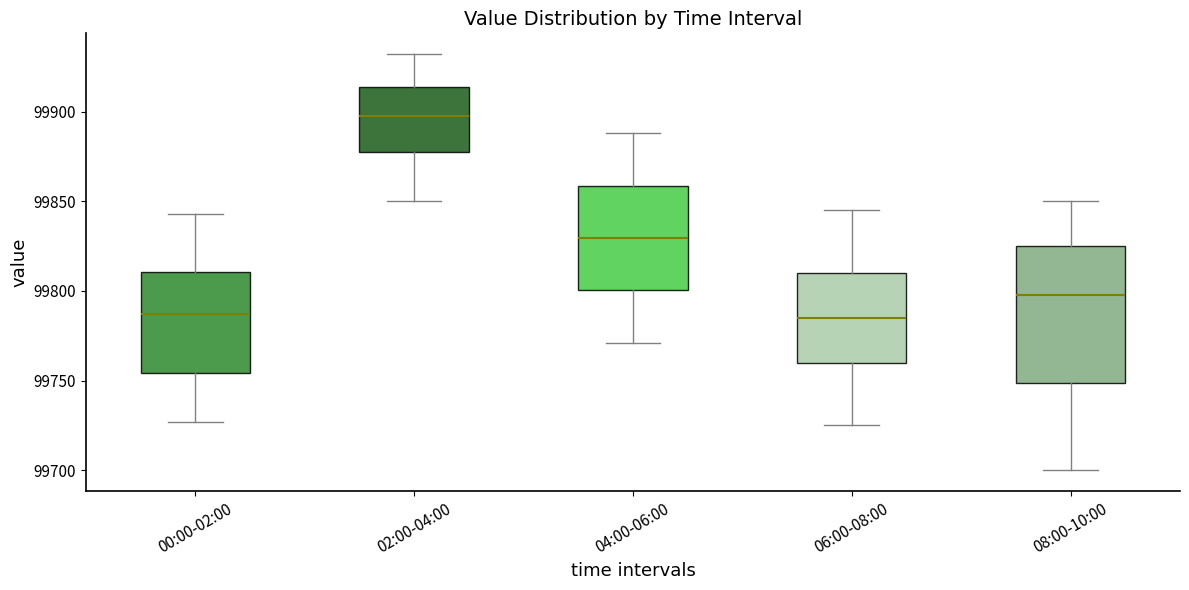

Where does the lower whisker of the box for 02:00-04:00 end on the y-axis? The values are not printed on the chart, so give them approximately, as read against the axis.

99850